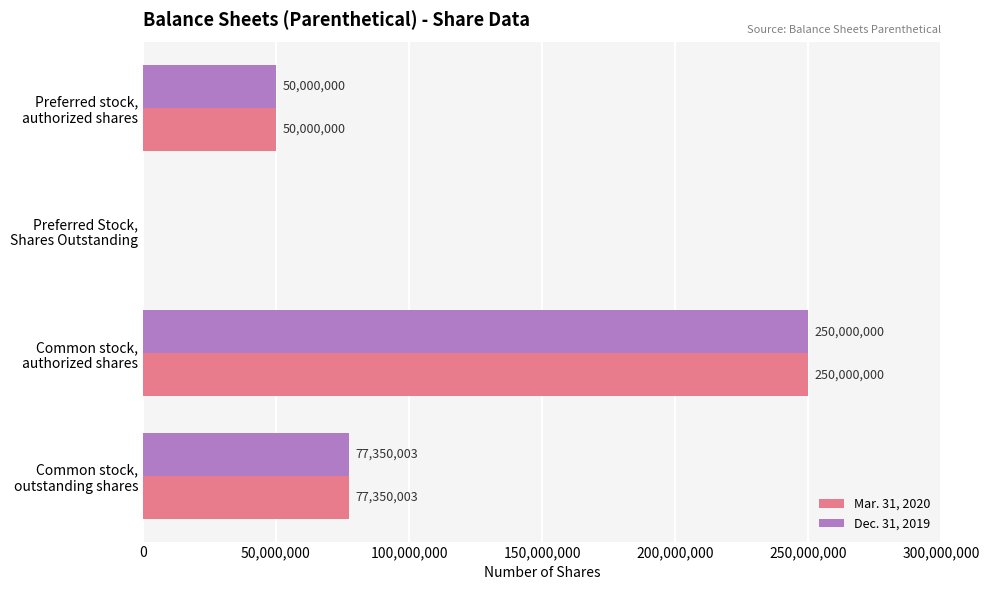

How many Dec. 31, 2019 values are between 50000000 and 250000000?

3